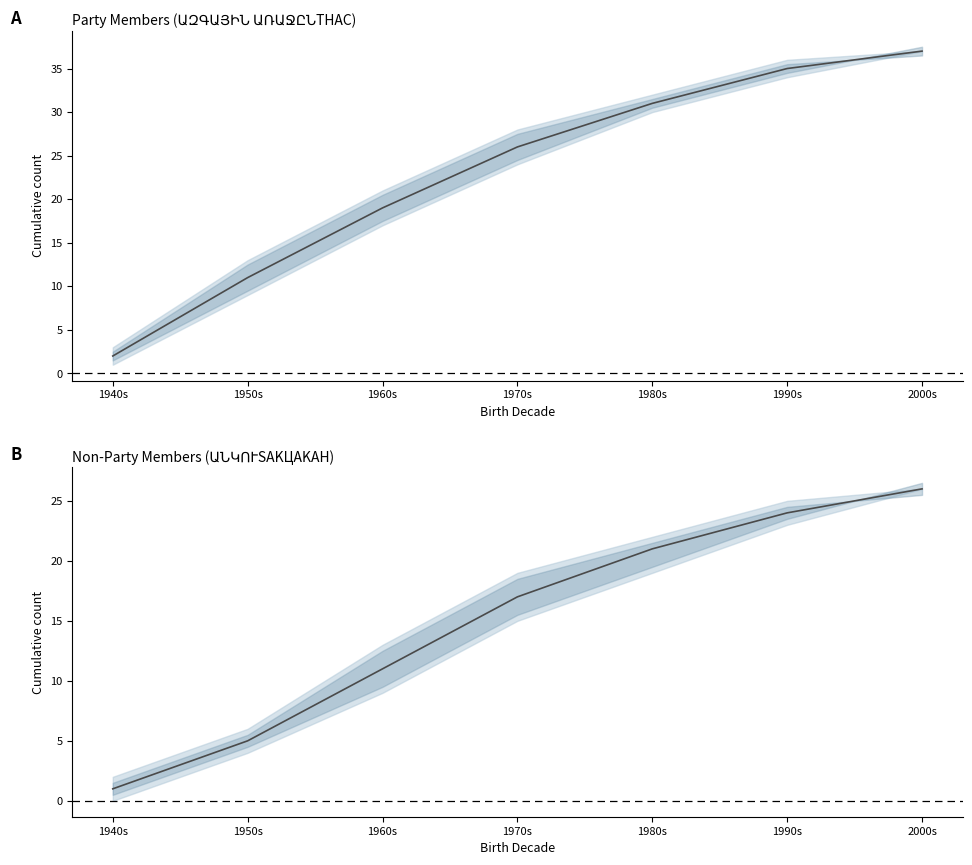

List the labels in order of ԱԶԳԱՅԻՆ ԱՌԱՋԸՆTHAC value, largest first.

2000s, 1990s, 1980s, 1970s, 1960s, 1950s, 1940s